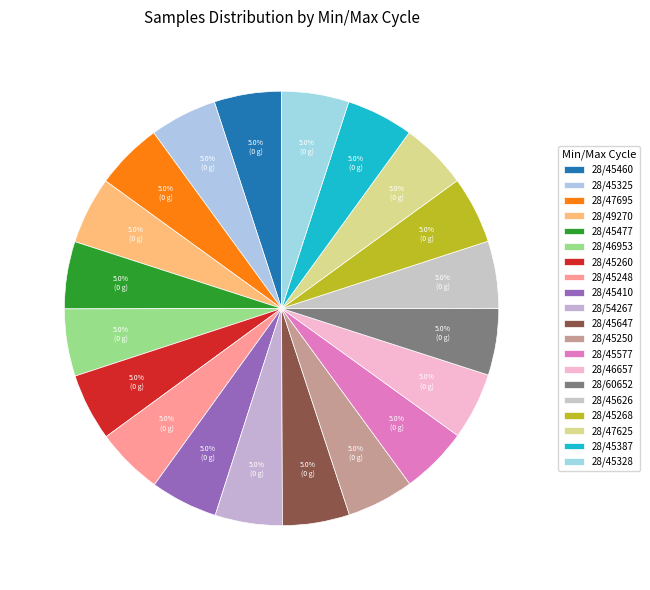

Combined, what portion of the pie is 28/45626 and 28/45248?

10.0%